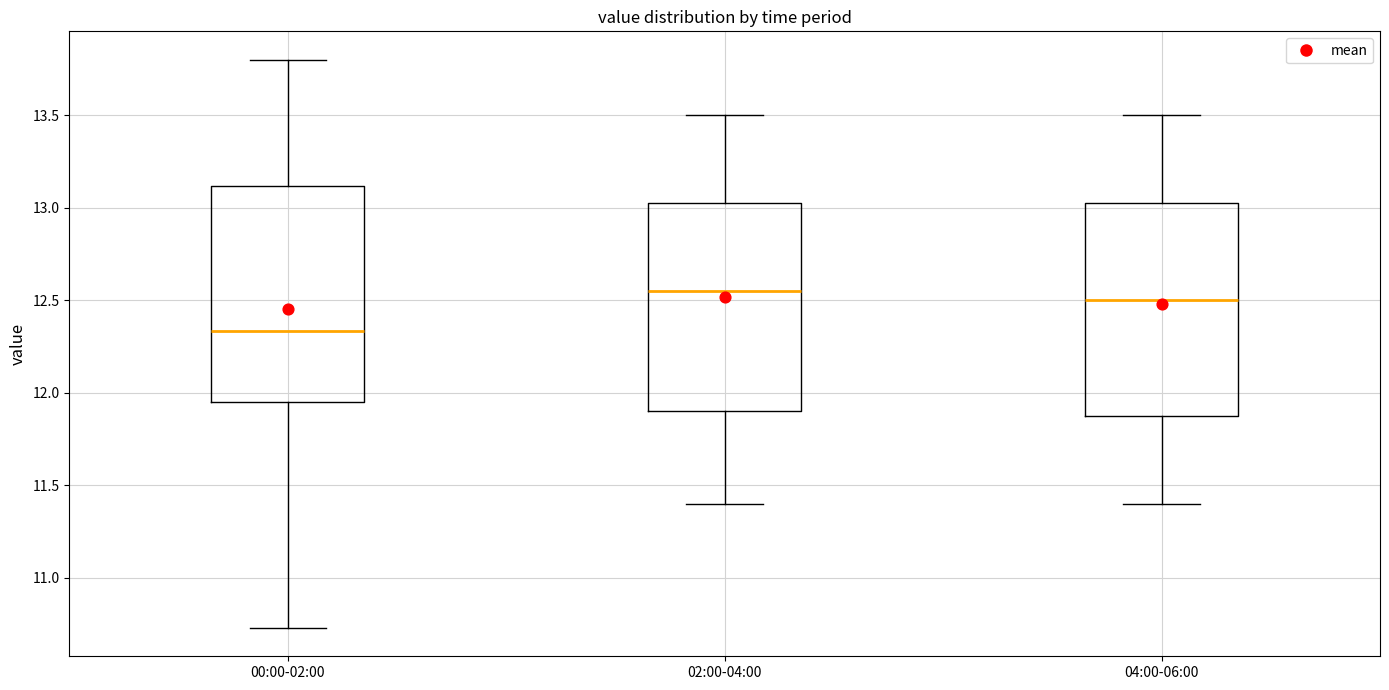

Where does the lower whisker of the box for 00:00-02:00 end on the y-axis? The values are not printed on the chart, so give them approximately, as read against the axis.

10.75